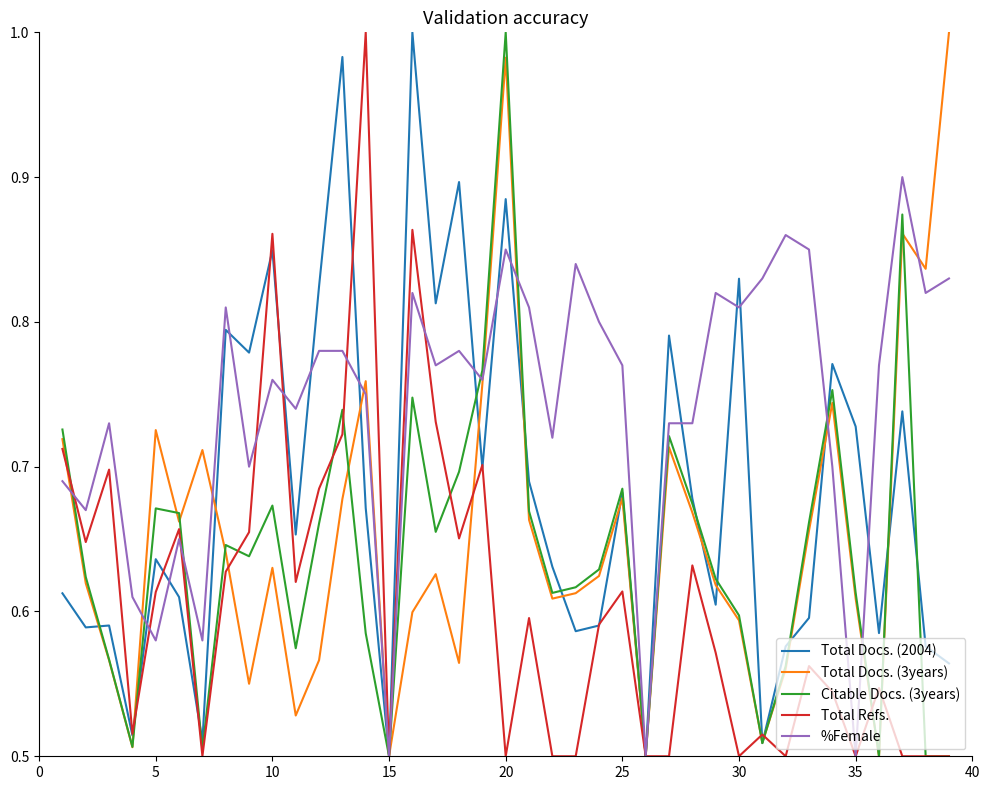

Which series has the largest total across all categories?

%Female